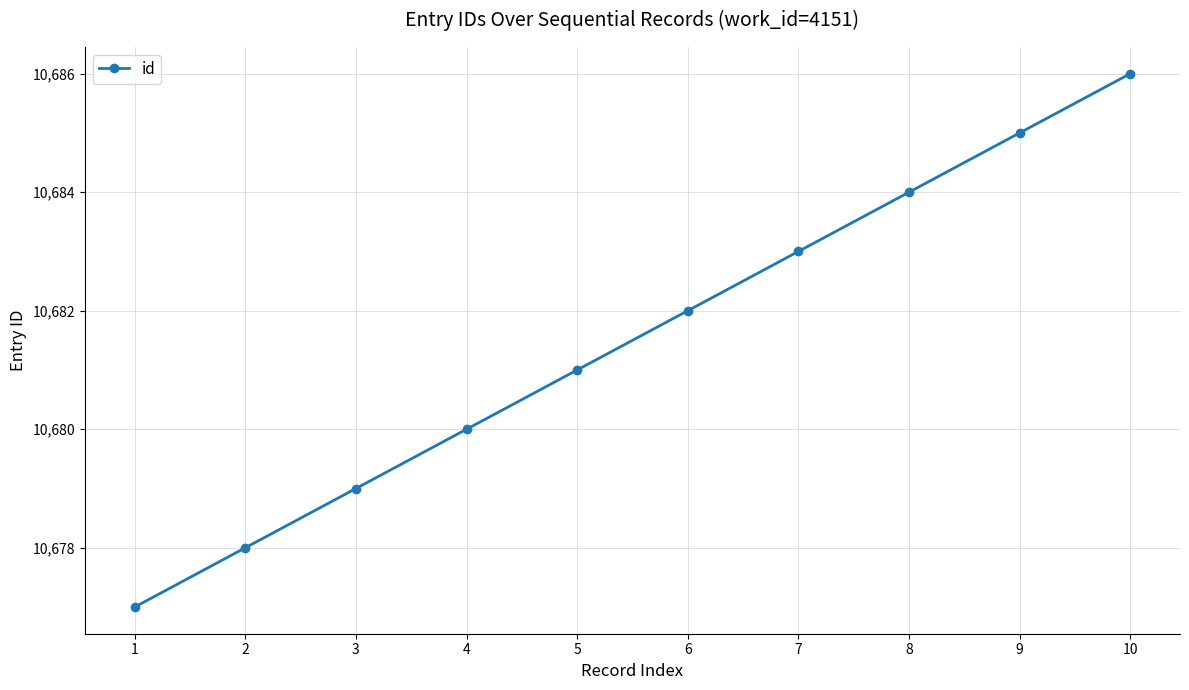

What is the approximate value at 7?

10683